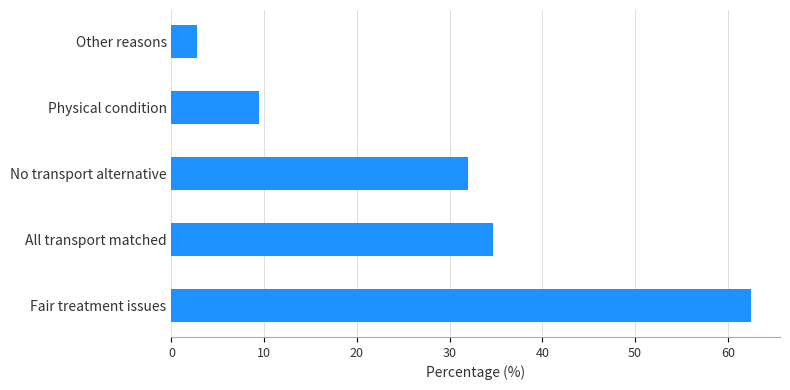

What is the average value?

28.3